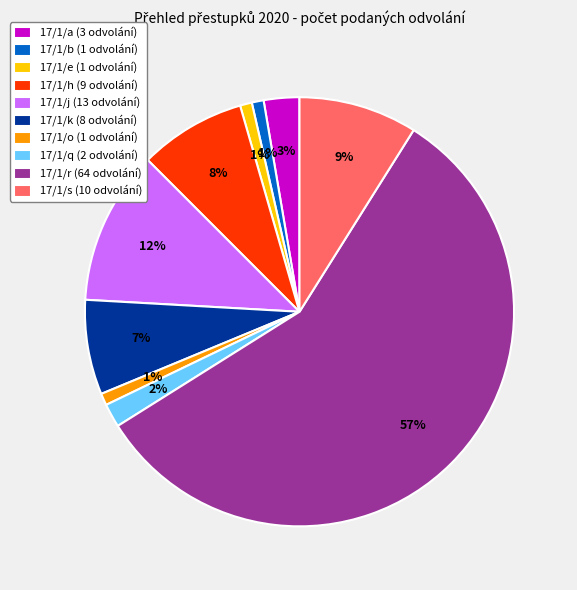

What is the majority slice?

17/1/r